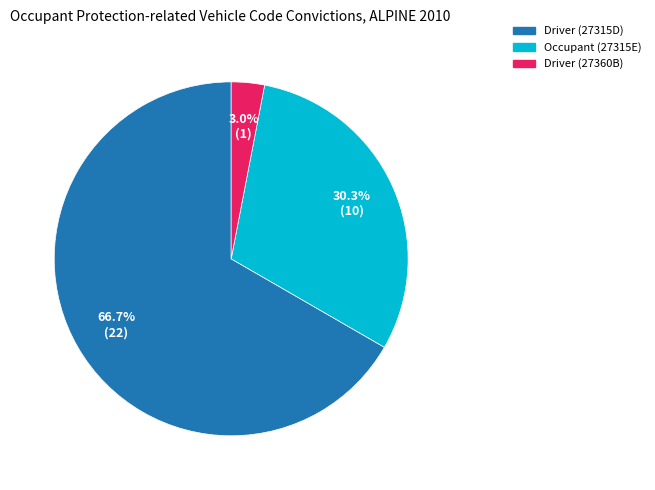

Is there a majority slice in this chart?

Yes